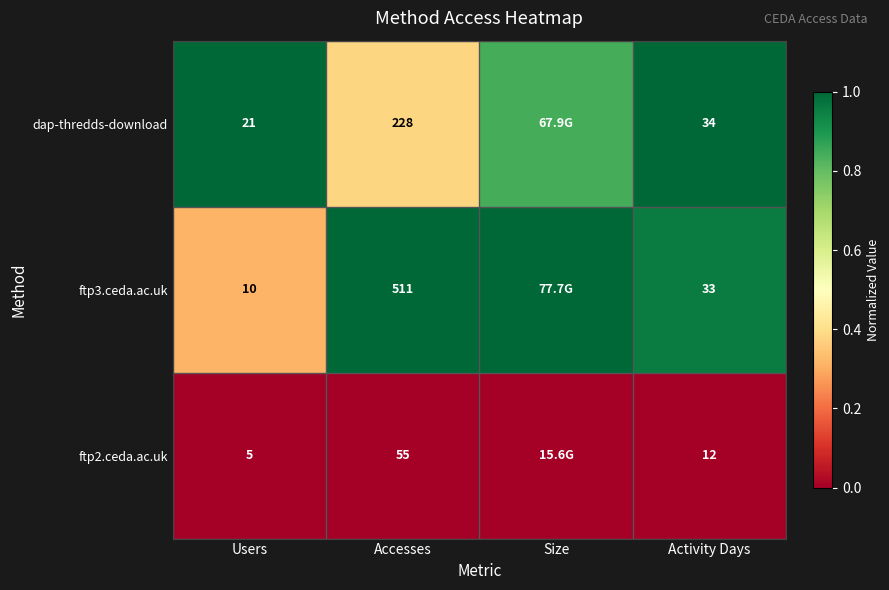

Is the value of dap-thredds-download at Activity Days greater than the value of ftp3.ceda.ac.uk at Accesses?

No